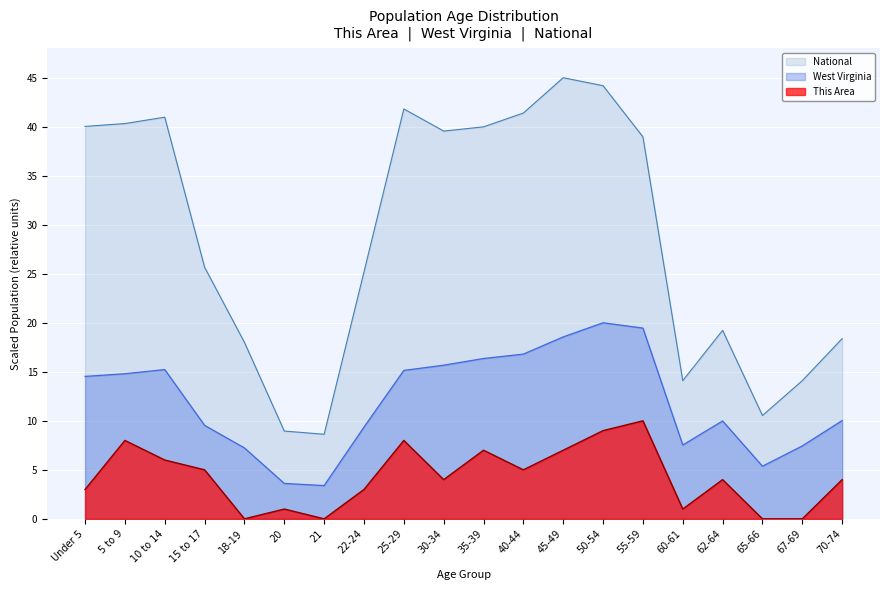

What are all the series names shown in the legend?

National, West Virginia, This Area